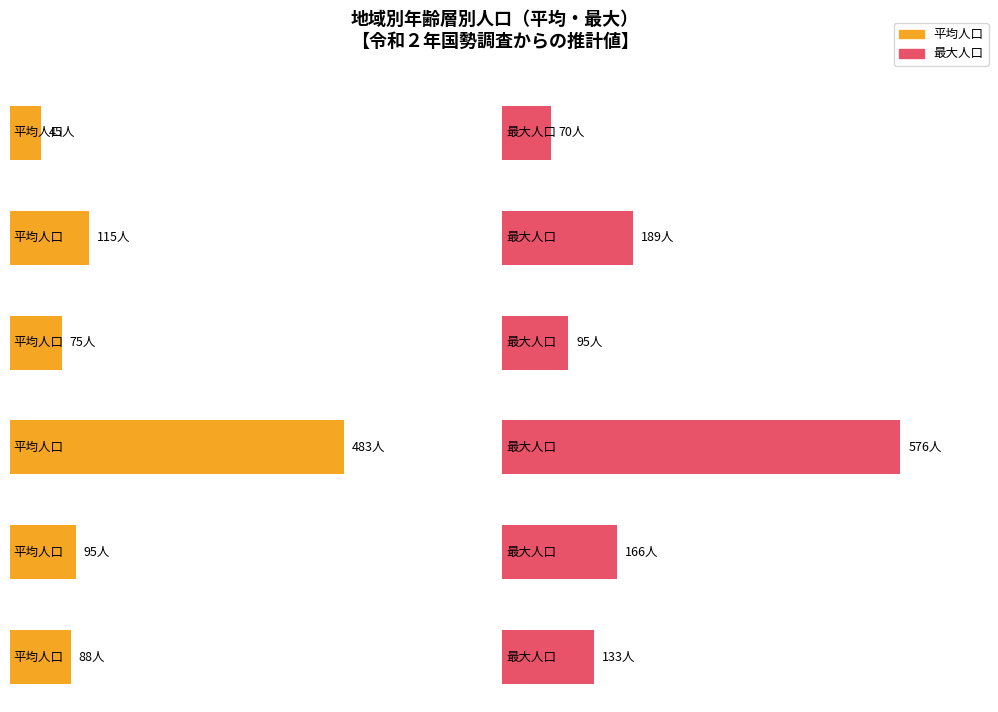

True or false: 仁別 has a value of 115 at 柳田.

True